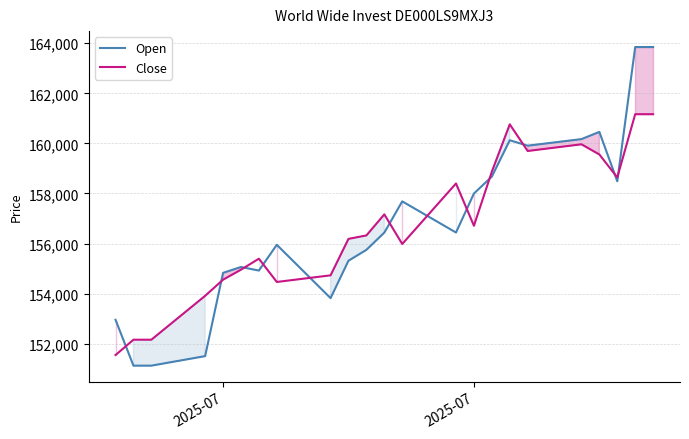

What are all the series names shown in the legend?

Open, Close